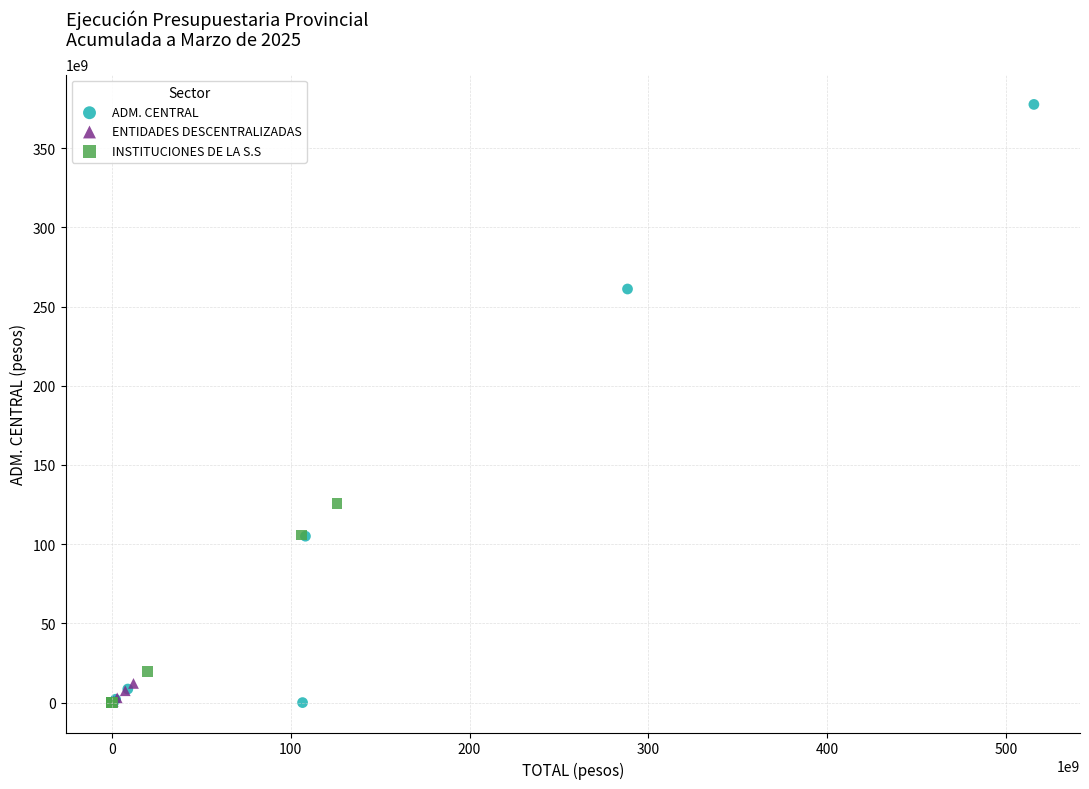

What are all the series names shown in the legend?

ADM. CENTRAL, ENTIDADES DESCENTRALIZADAS, INSTITUCIONES DE LA S.S